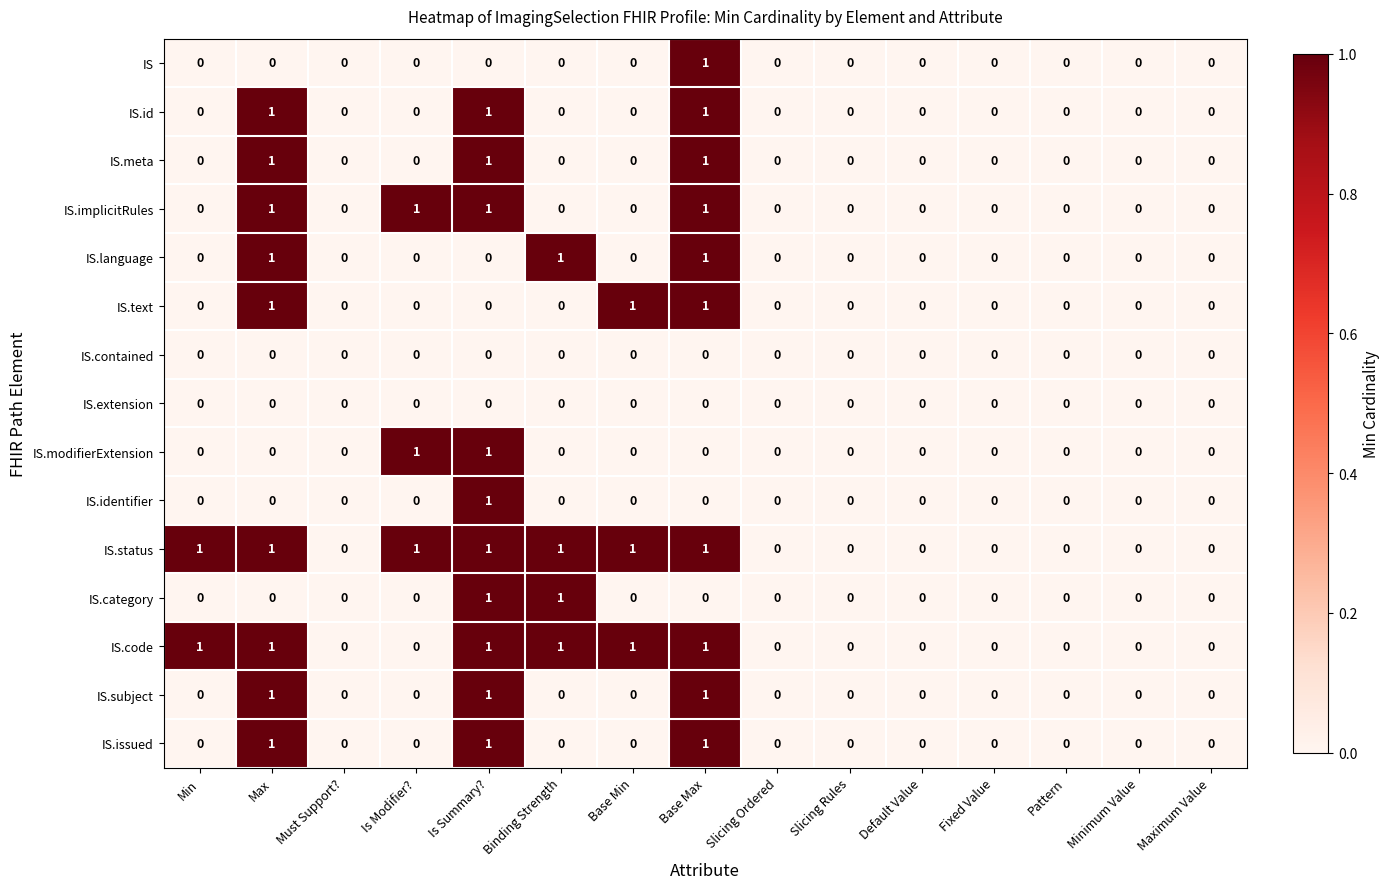

What is the sum of all IS.status values?

7